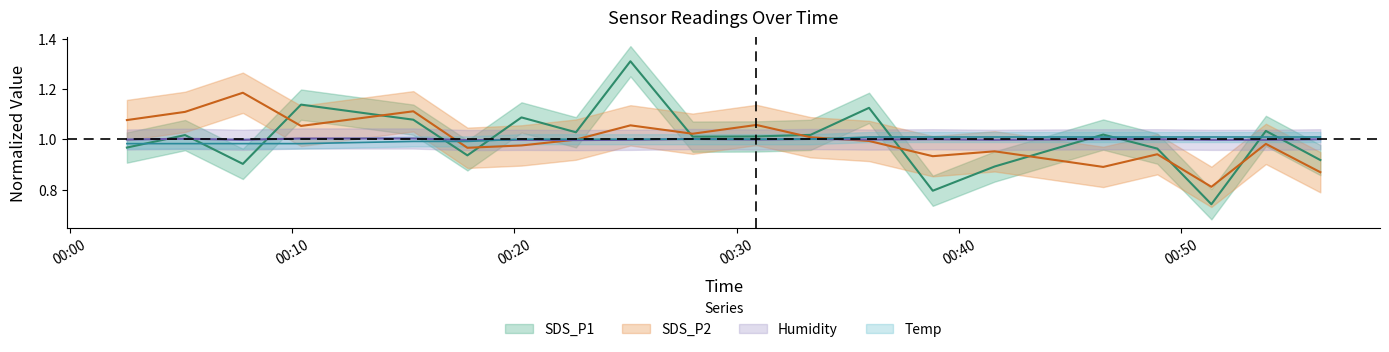

Reading left to right, extract all data points from this chart.

SDS_P1: 1.0	1.0	0.9	1.1	1.1	0.9	1.1	1.0	1.3	1.0	1.0	1.0	1.1	0.8	0.9	1.0	1.0	0.7	1.0	0.9
SDS_P2: 1.1	1.1	1.2	1.1	1.1	1.0	1.0	1.0	1.1	1.0	1.1	1.0	1.0	0.9	1.0	0.9	0.9	0.8	1.0	0.9
Temp: 1.0	1.0	1.0	1.0	1.0	1.0	1.0	1.0	1.0	1.0	1.0	1.0	1.0	1.0	1.0	1.0	1.0	1.0	1.0	1.0
Humidity: 1.0	1.0	1.0	1.0	1.0	1.0	1.0	1.0	1.0	1.0	1.0	1.0	1.0	1.0	1.0	1.0	1.0	1.0	1.0	1.0